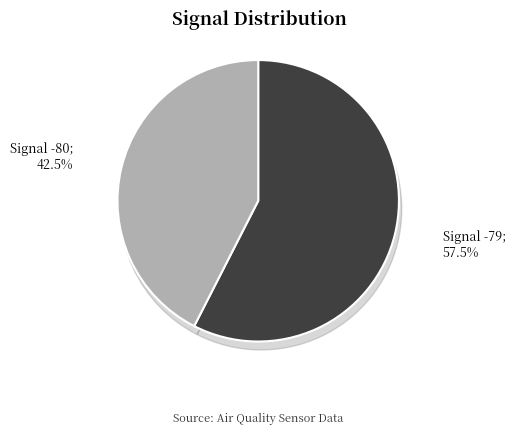

Does any single category account for the majority?

No